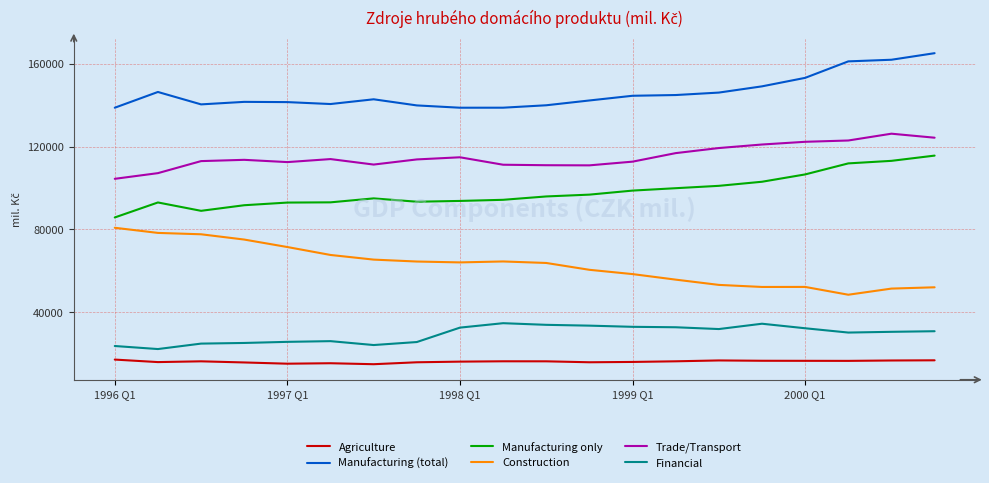

Which series has the largest total across all categories?

Manufacturing (total)